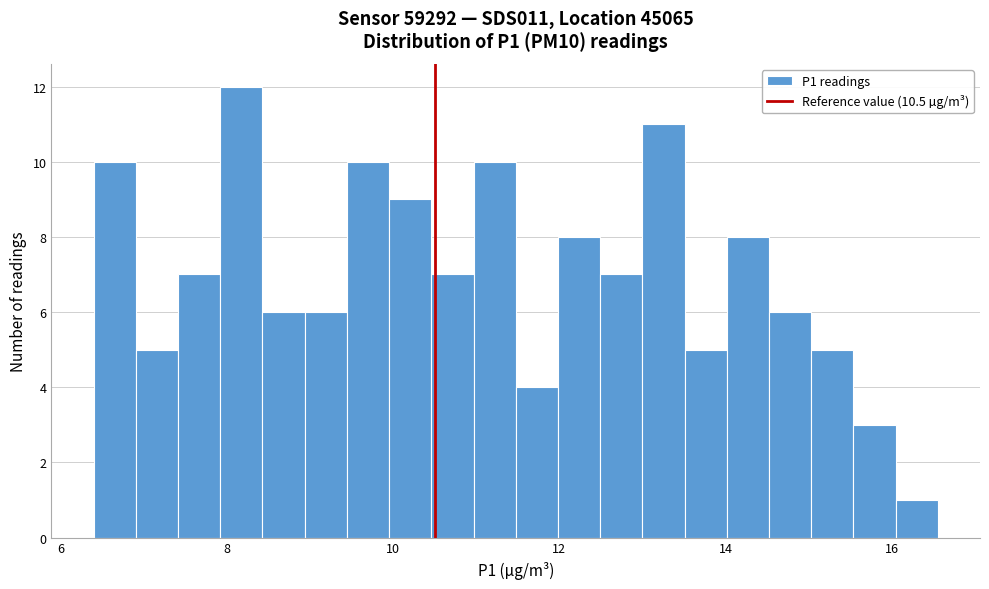

Around what value on the x-axis is the tallest bar? Give the approximate position of its centre, as read against the axis.

8.2